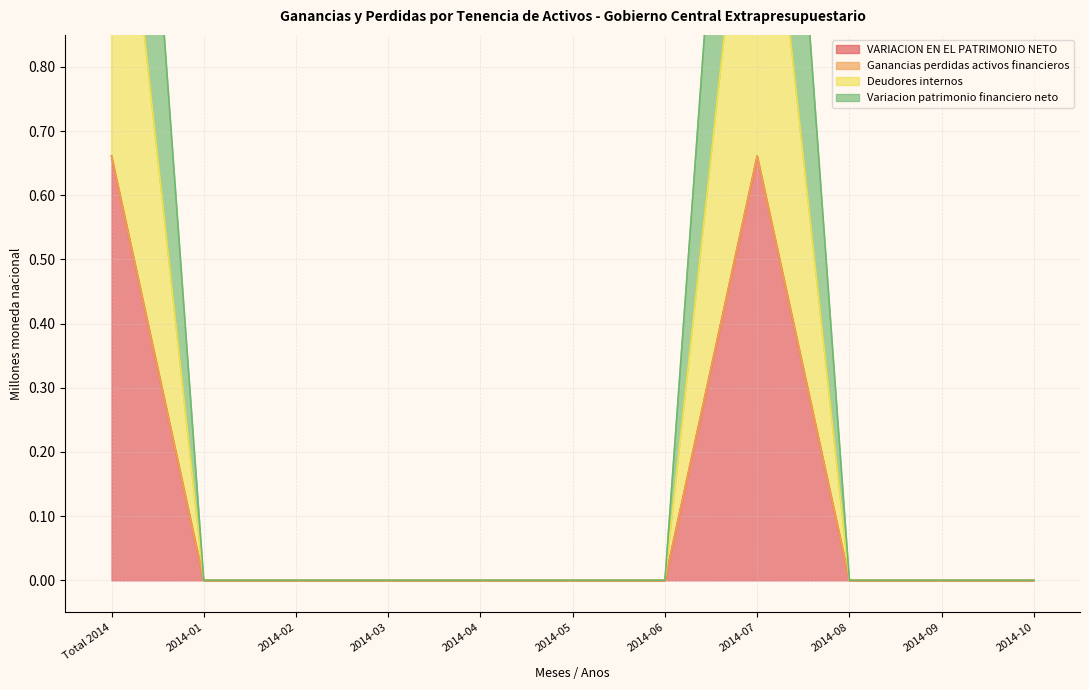

Read the Deudores internos value at Total 2014.

0.7